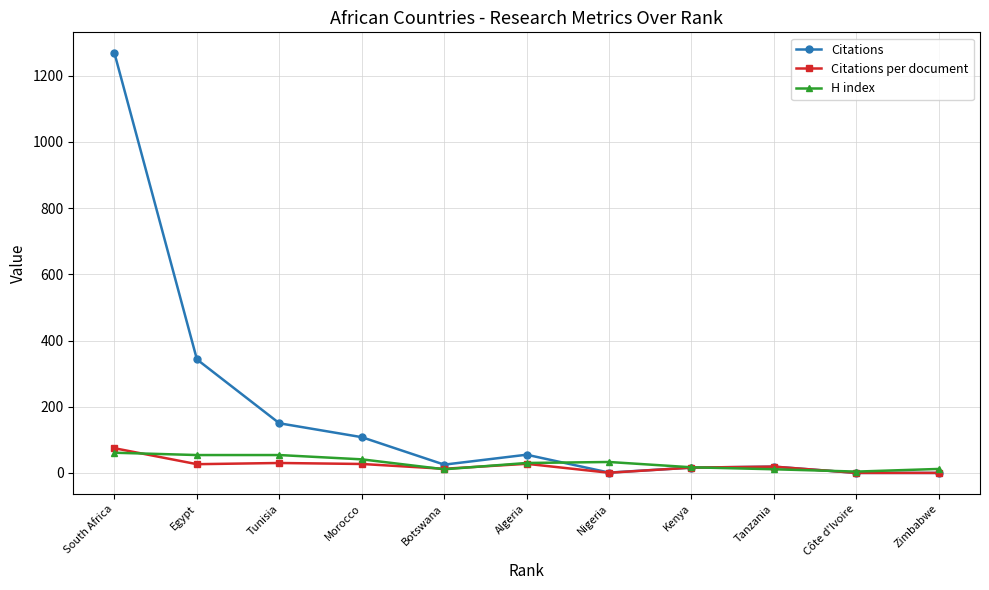

Which series has the largest range (max minus min)?

Citations